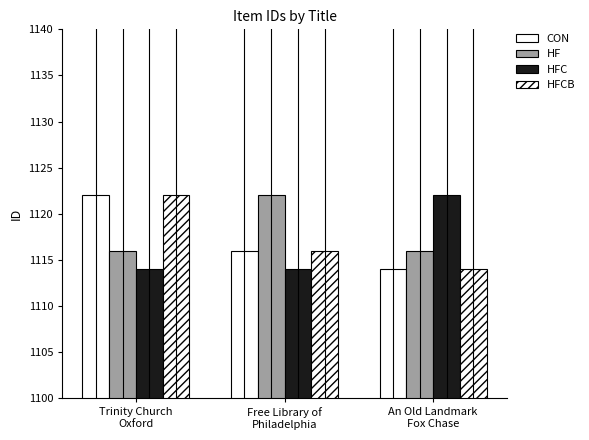

What is the sum of the HFCB values at Free Library of
Philadelphia and An Old Landmark
Fox Chase?

2230